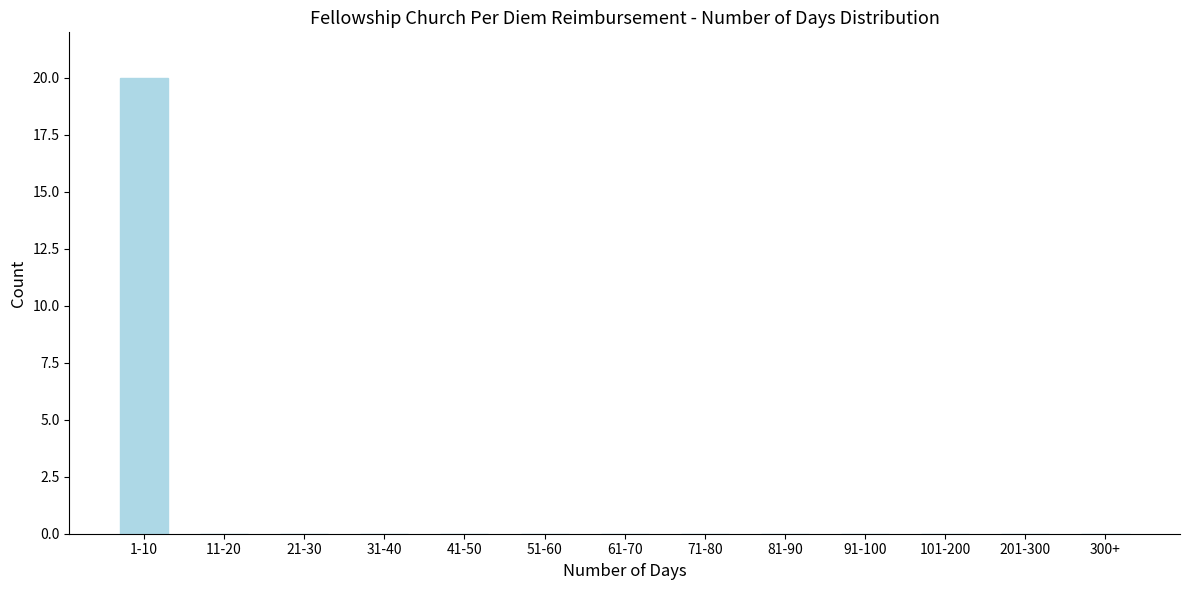

Reading left to right, transcribe all the data shown in this chart.

1-10=20	11-20=0	21-30=0	31-40=0	41-50=0	51-60=0	61-70=0	71-80=0	81-90=0	91-100=0	101-200=0	201-300=0	300+=0